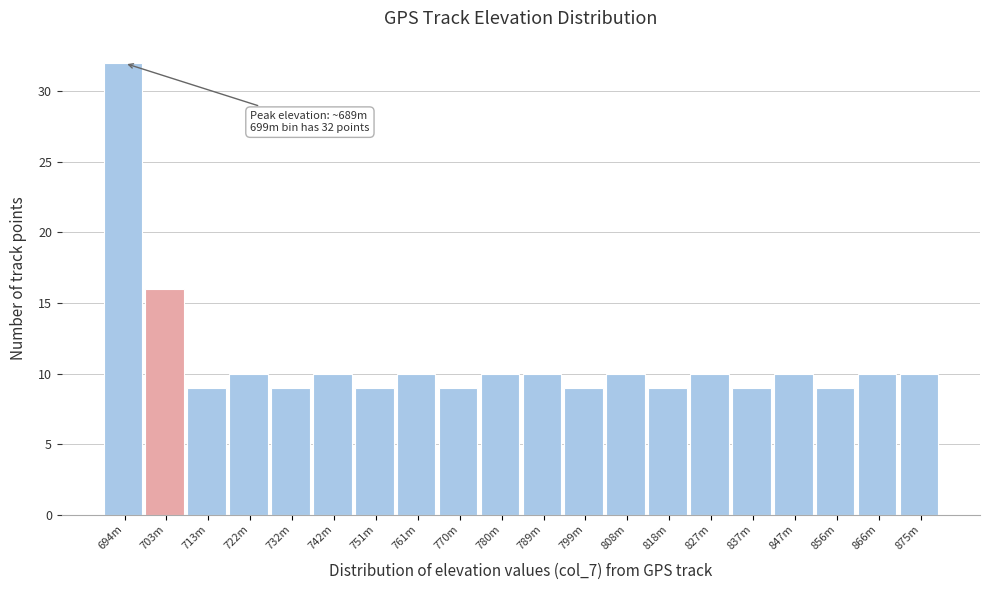

Reading right to left, list all the values displayed in this chart.

10	10	9	10	9	10	9	10	9	10	10	9	10	9	10	9	10	9	16	32